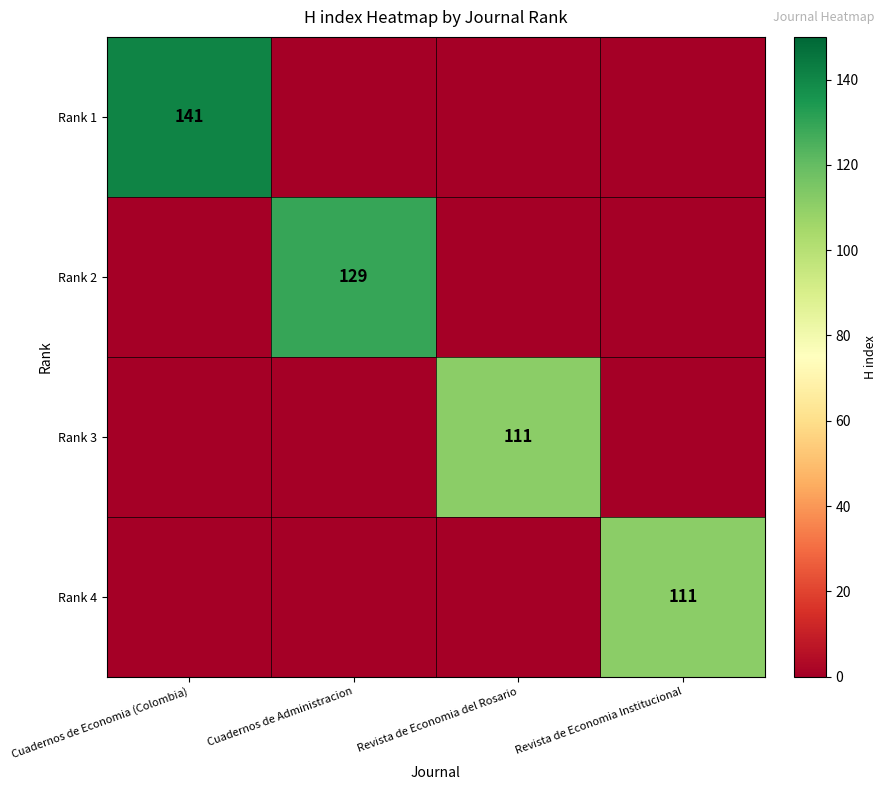

The value of Rank 3 at Revista de Economia del Rosario is 195. True or false?

False